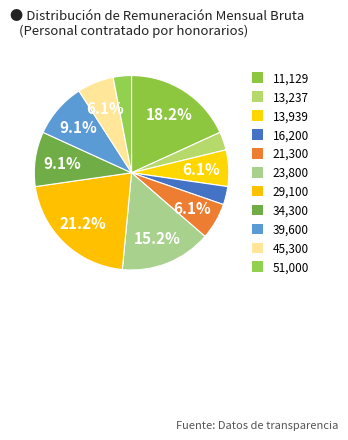

How many slices are in this pie chart?

11